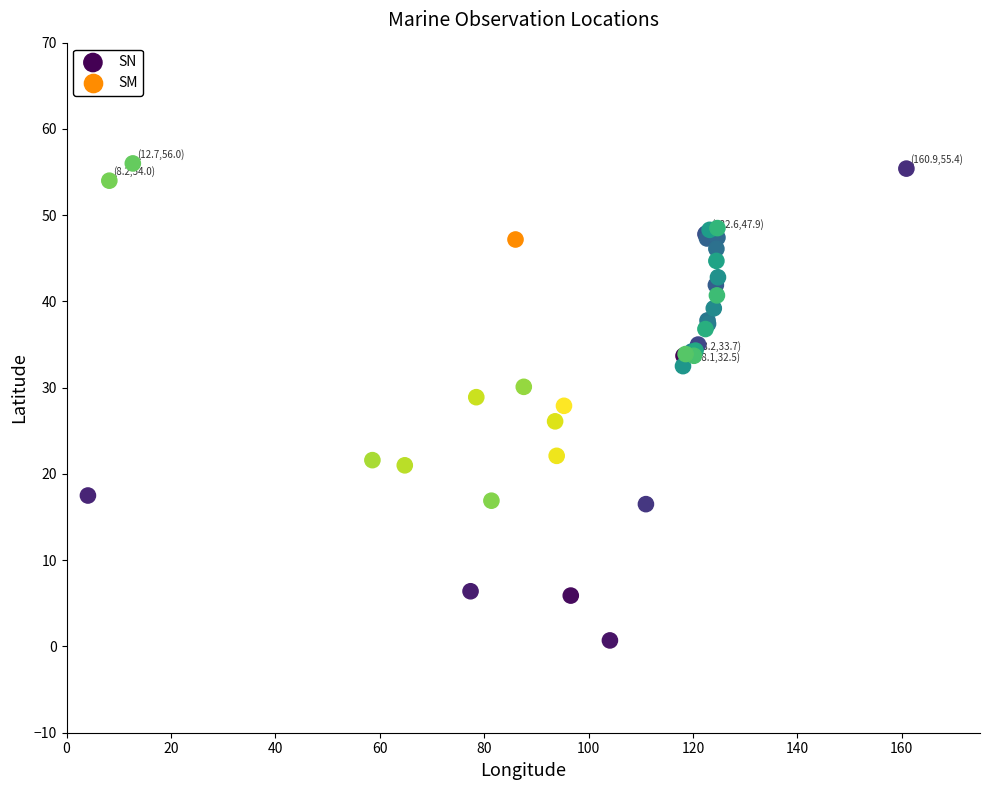

What are all the series names shown in the legend?

SN, SM